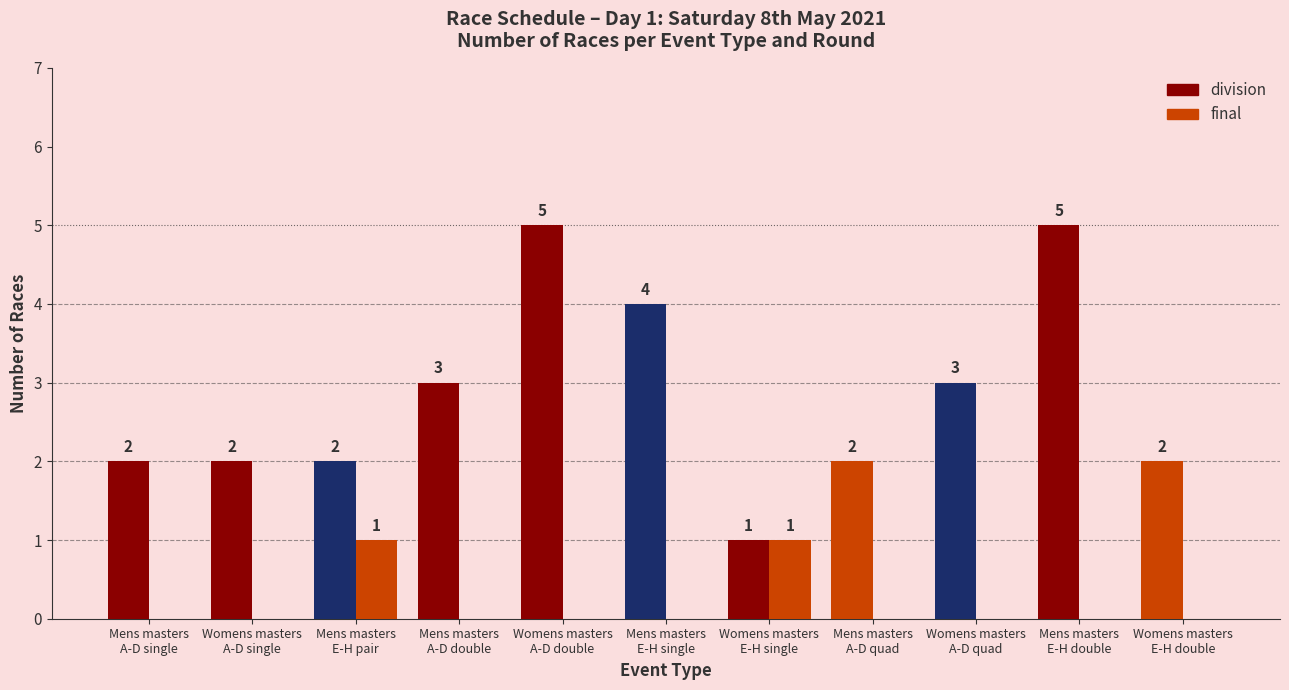

How many groups of bars are there?

11